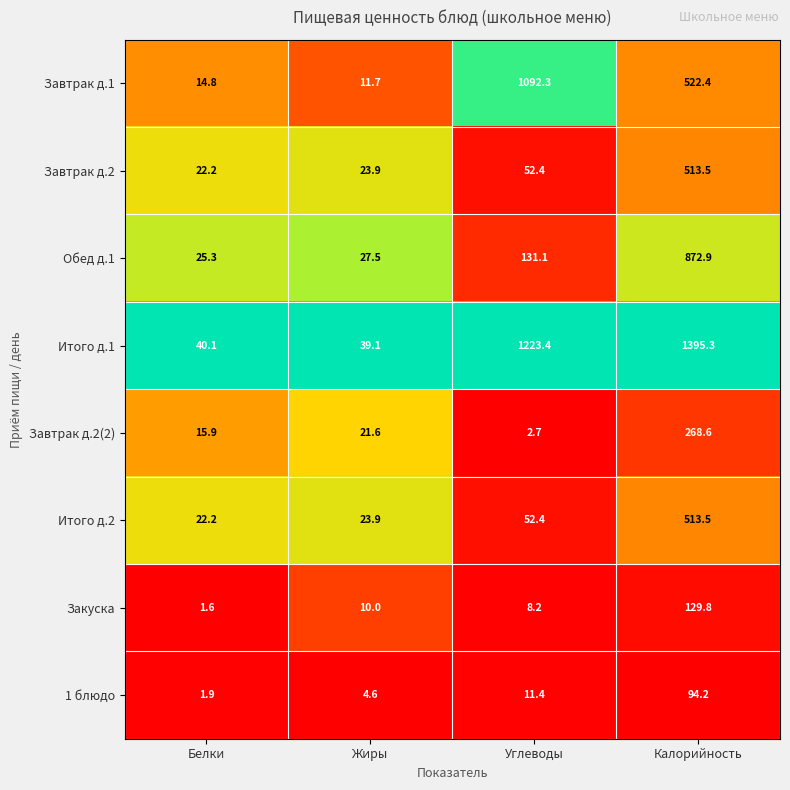

Count the number of categories in the chart.

4